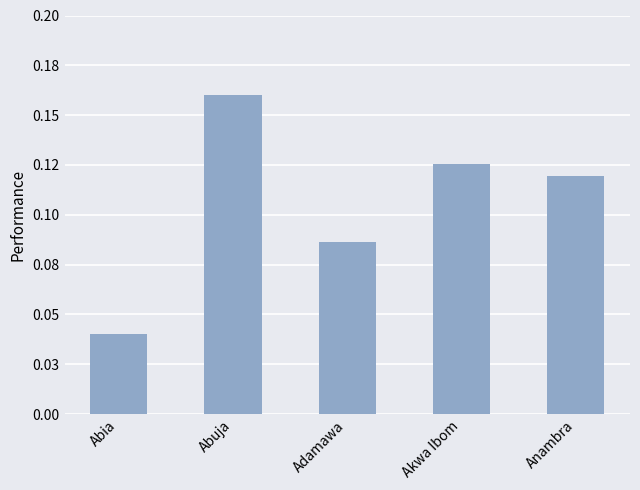

Which category has the highest value across all series?

Abuja